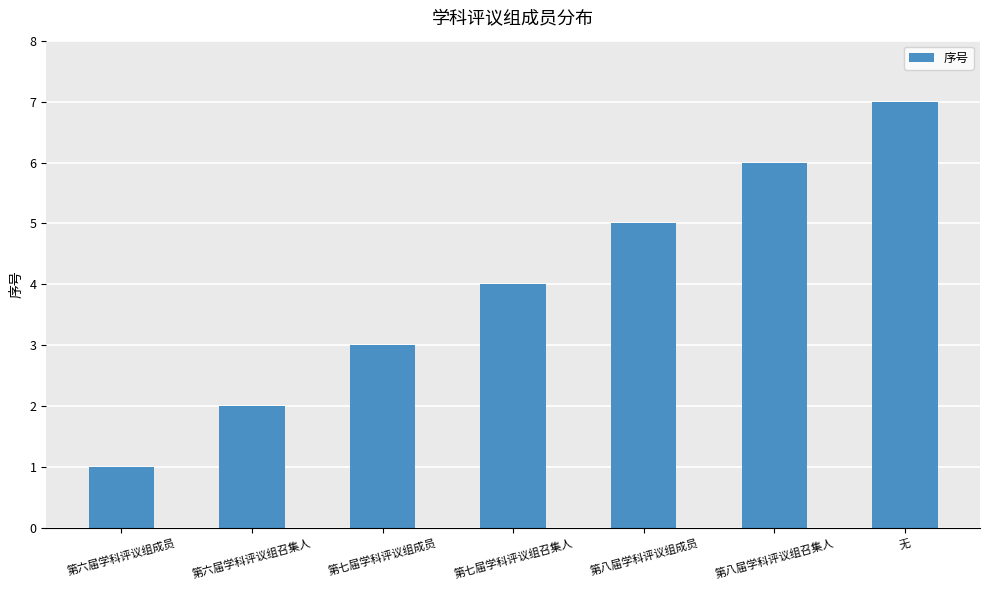

Between 第八届学科评议组成员 and 无, which is larger?

无